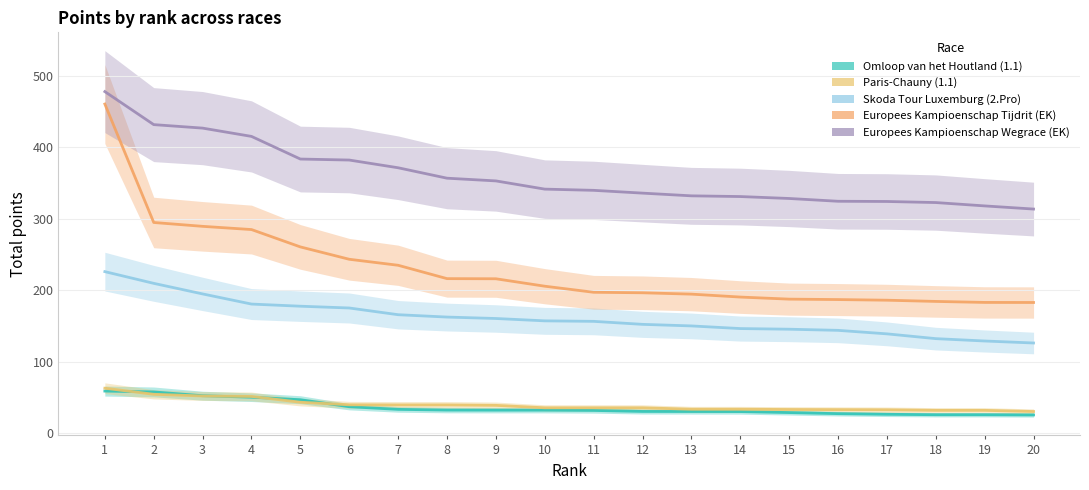

Reading left to right, what are all the values shown in this chart?

Omloop van het Houtland (1.1): 58.6	57.4	52.1	50.0	46.5	36.7	33.0	32.0	31.9	31.9	31.5	30.1	30.0	29.9	28.5	27.0	26.1	25.5	25.5	25.2
Paris-Chauny (1.1): 62.6	54.1	51.7	51.1	43.0	39.4	39.2	39.2	38.6	35.2	35.2	35.2	33.2	33.2	32.8	32.6	32.4	31.6	31.6	30.0
Skoda Tour Luxemburg (2.Pro): 225.8	209.4	194.6	180.4	177.4	174.9	165.5	162.2	160.2	156.9	156.2	152.0	149.8	146.1	145.2	143.6	138.7	132.0	128.7	125.9
Europees Kampioenschap Tijdrit (EK): 460.4	294.6	289.2	284.7	260.4	243.1	234.7	216.0	215.8	205.4	196.9	196.2	194.3	190.2	187.3	186.7	185.8	184.1	182.7	182.6
Europees Kampioenschap Wegrace (EK): 477.8	431.6	426.7	415.1	383.4	382.0	371.2	356.6	352.8	341.3	339.6	335.7	331.9	330.9	328.2	324.3	324.0	322.5	317.8	313.4